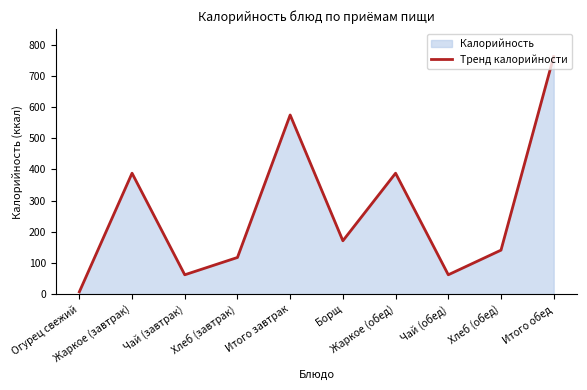

At which label is the value closest to 384?

Жаркое (завтрак)